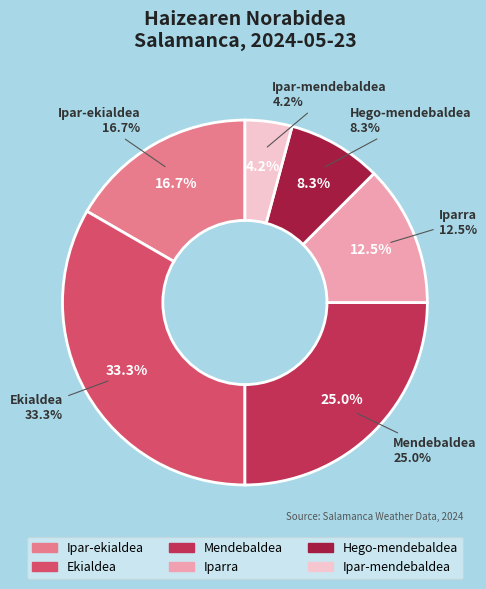

To the nearest percent, what percentage of the pie is Ekialdea?

33%